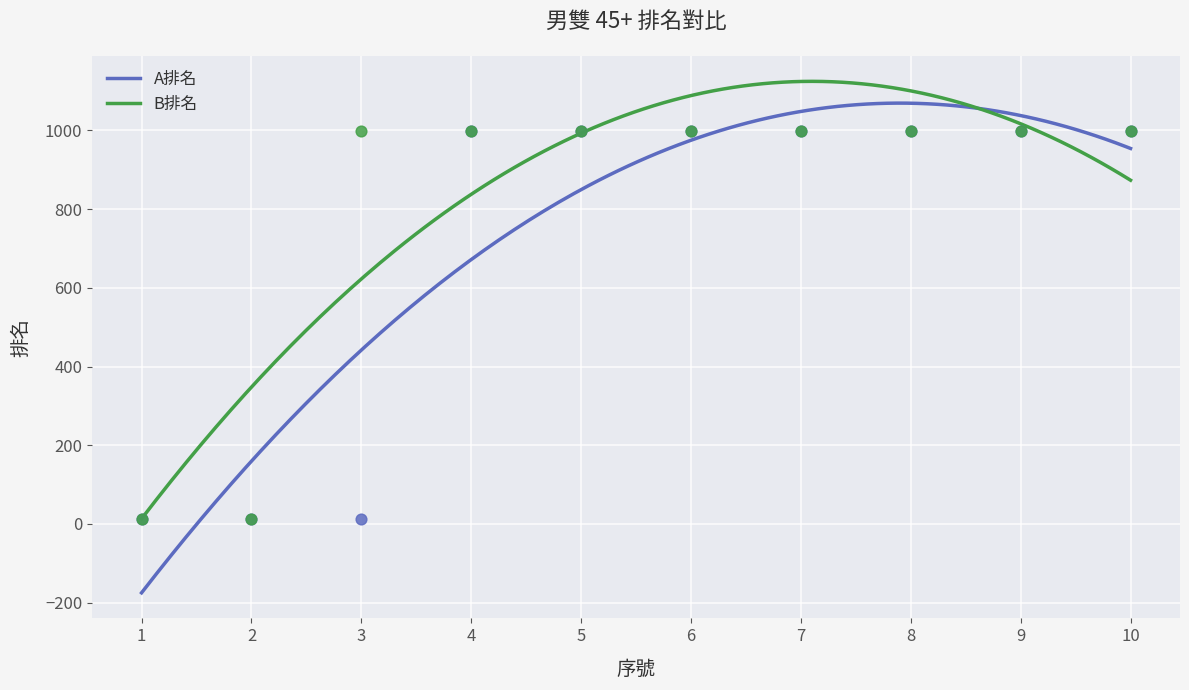

At which category is the sum across all series the highest?

4